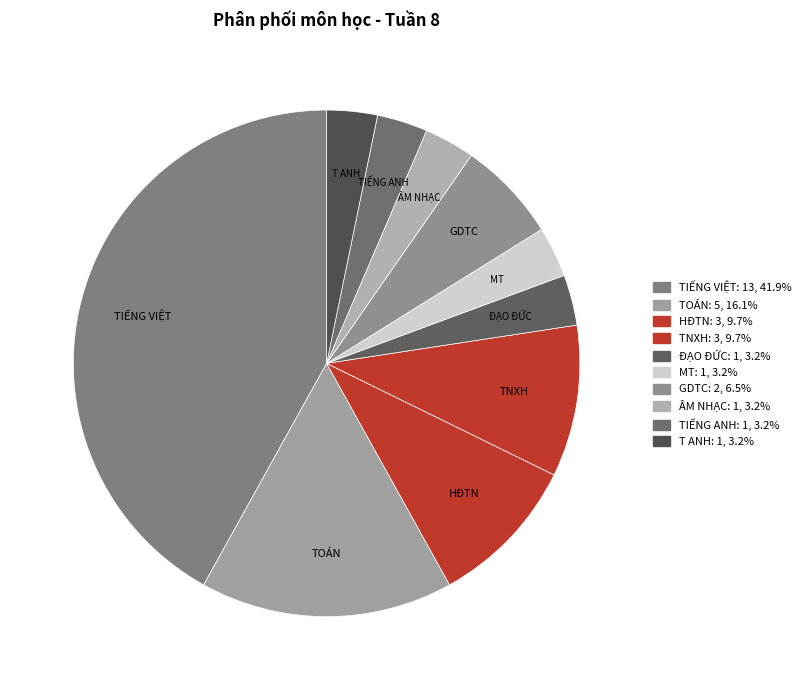

Which slice is the smallest?

MT